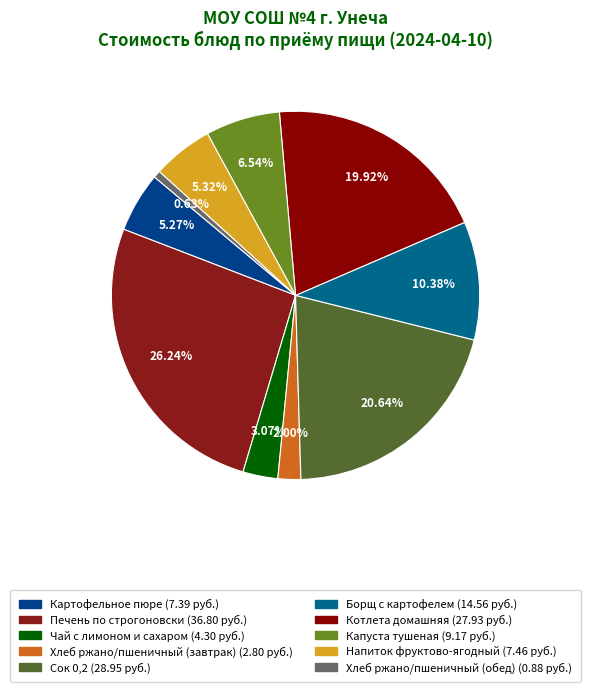

To the nearest percent, what percentage of the pie is Капуста тушеная?

7%